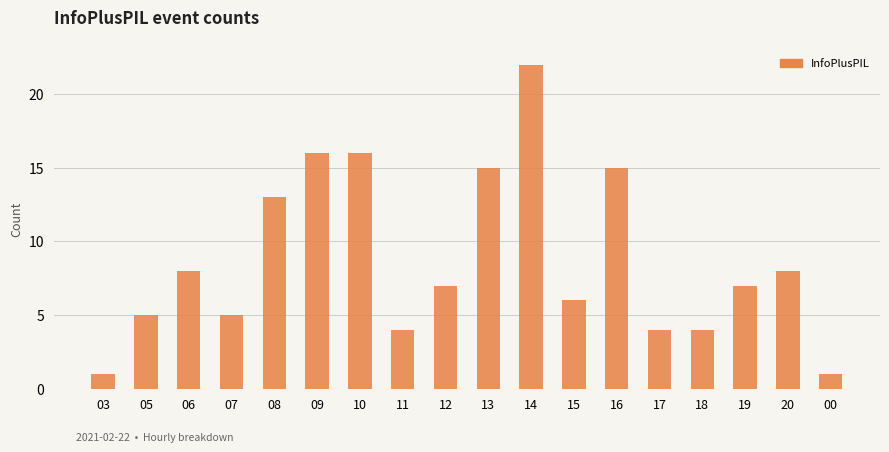

What is the maximum value shown in the chart?

22